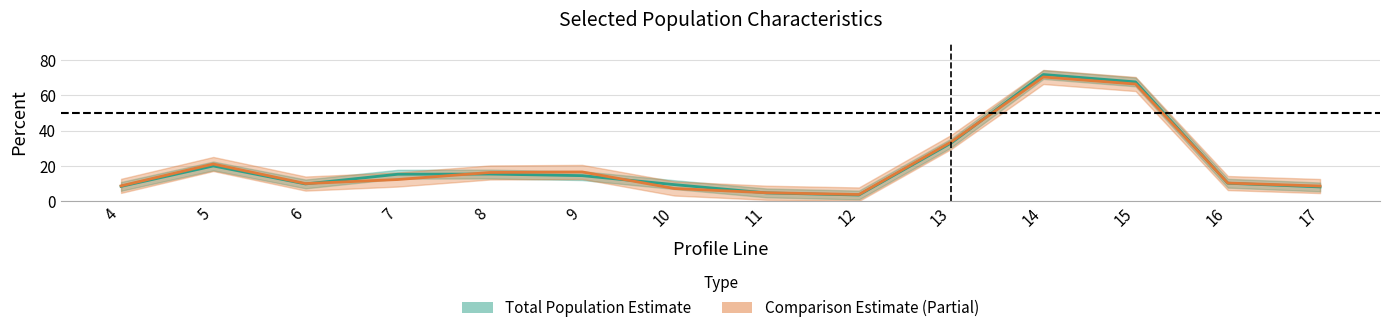

True or false: totcest has more than 2 points higher than both neighbors.

True